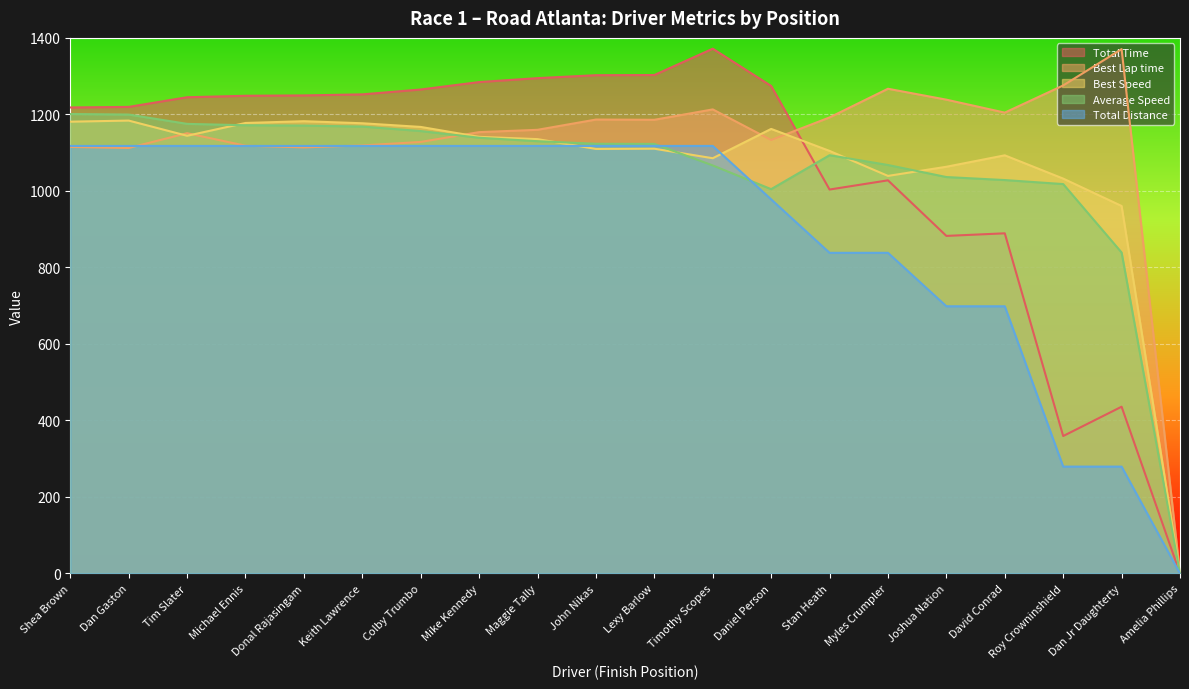

In Best Lap time, how many points are lower than both neighbors (excluding endpoints)?

5